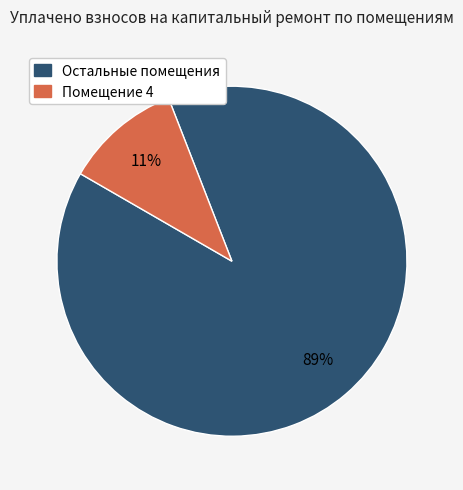

To the nearest percent, what is the difference between the largest and smallest slice percentages?

78%